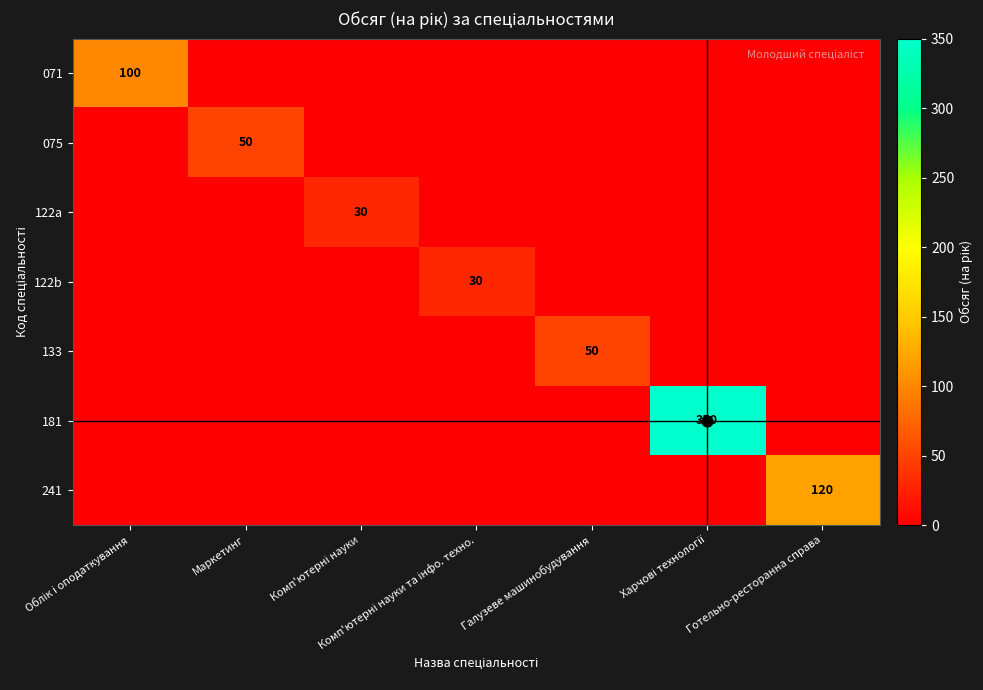

What is the total value across all series at Комп'ютерні науки?

30